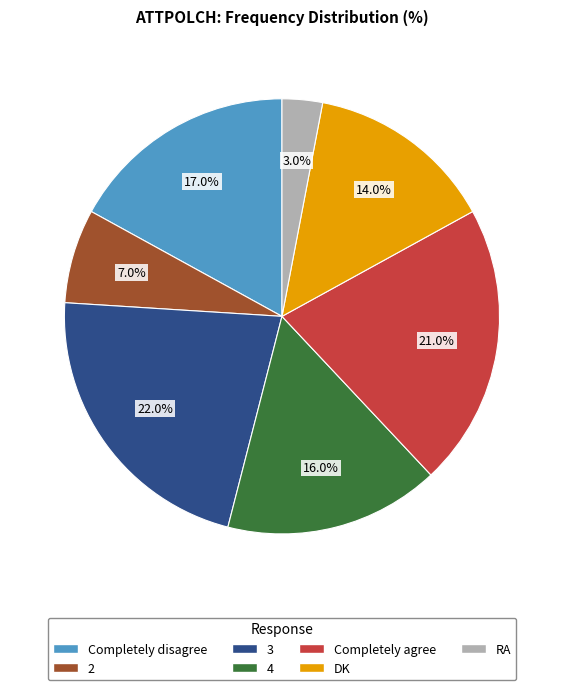

Combined, what portion of the pie is 3 and 2?

29.0%